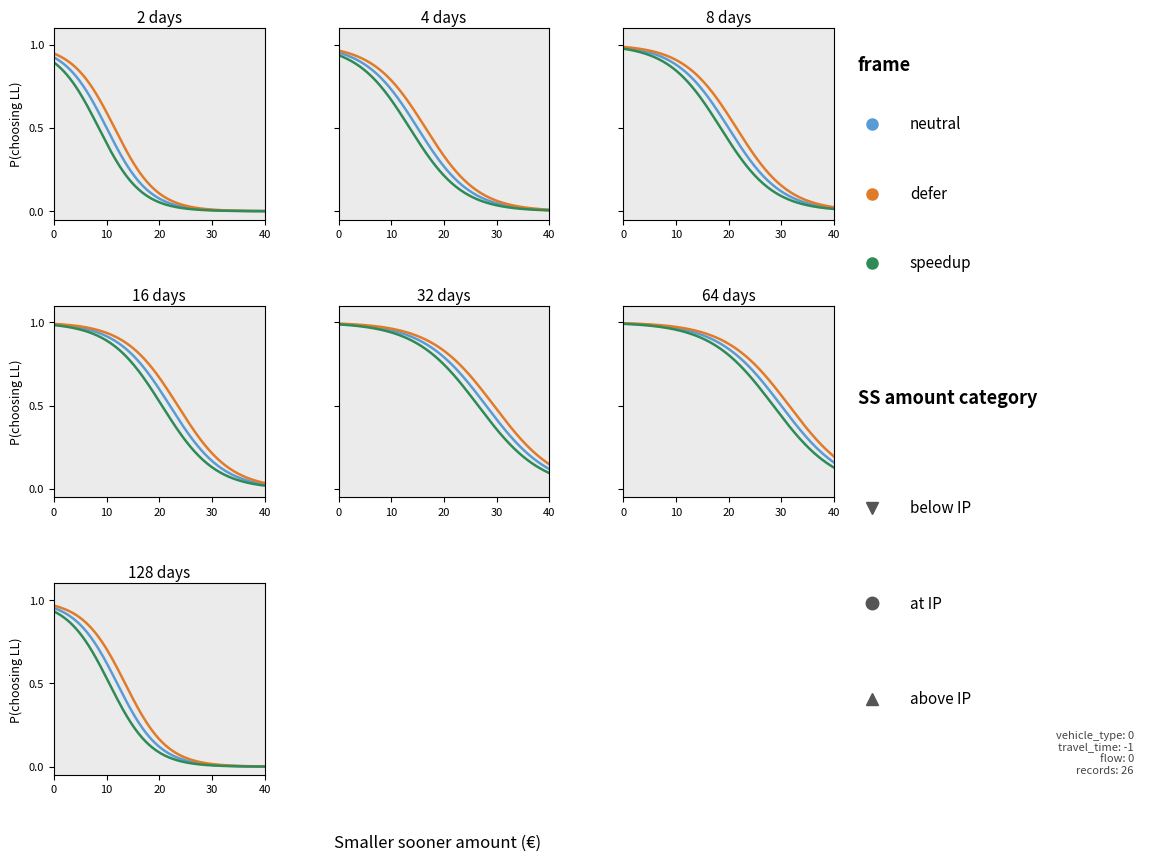

What are all the series names shown in the legend?

neutral, defer, speedup